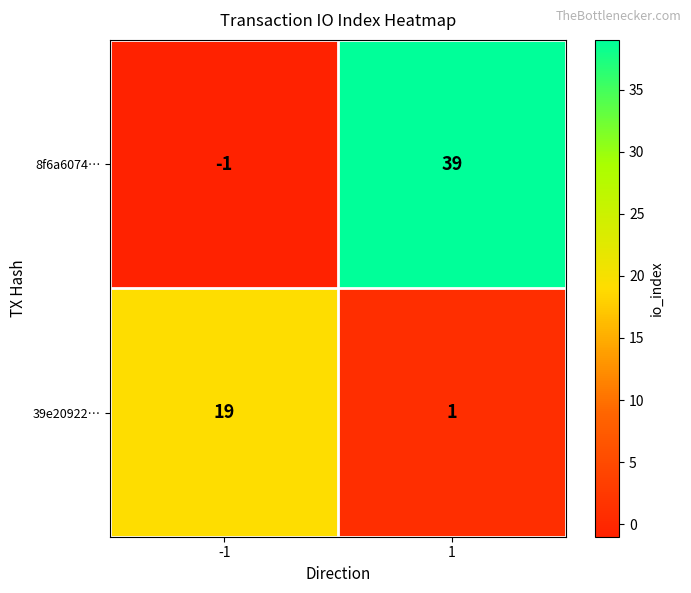

What is the greatest value displayed?

39